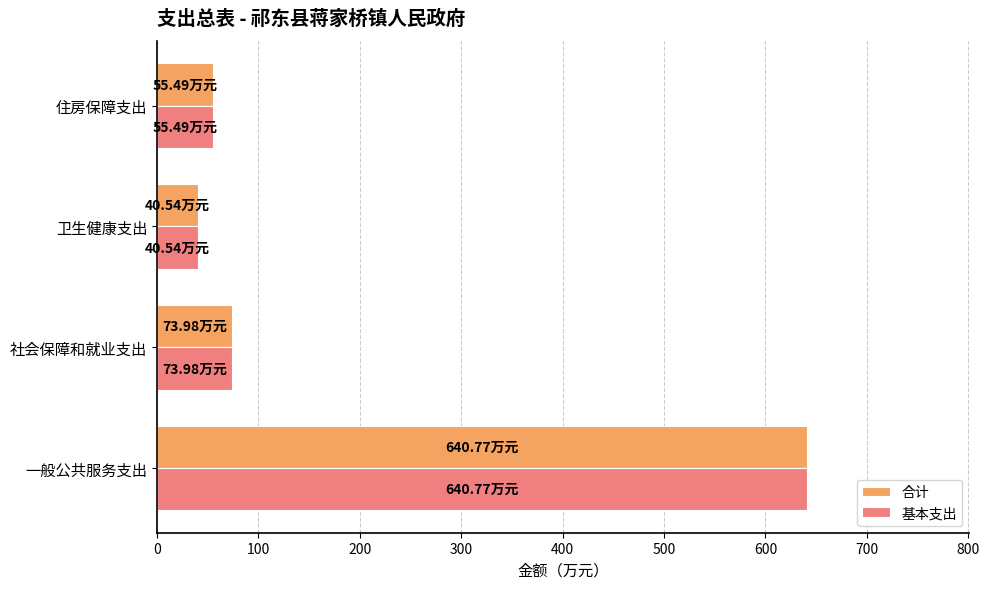

What is the minimum value for 基本支出?

40.5